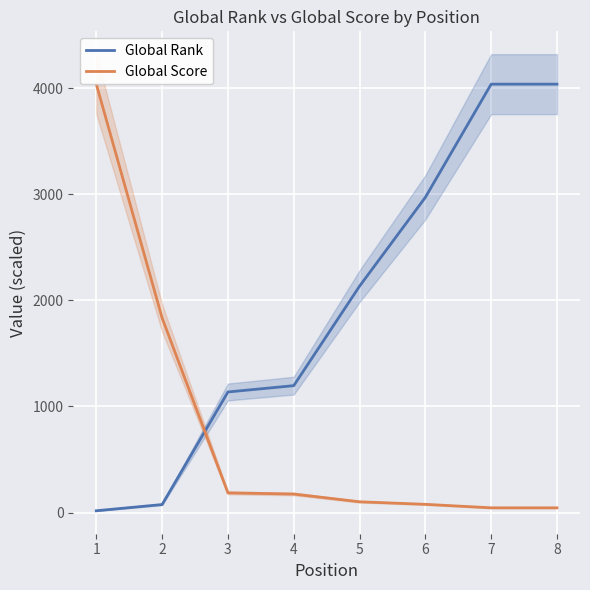

Rank the series by their maximum value, from lowest to highest.

Global Rank, Global Score